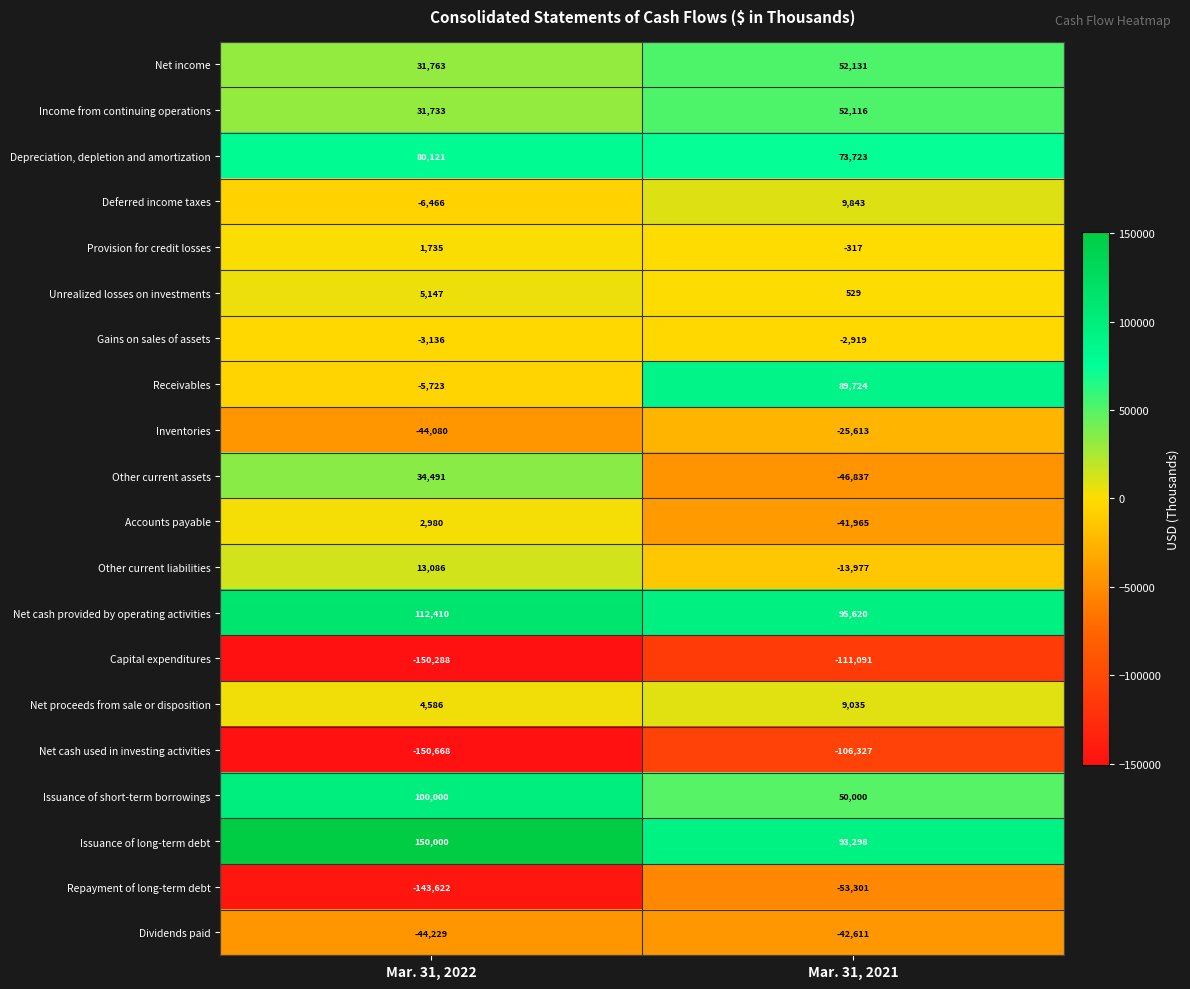

True or false: Net cash provided by operating activities has a value of 95620 at Mar. 31, 2021.

True